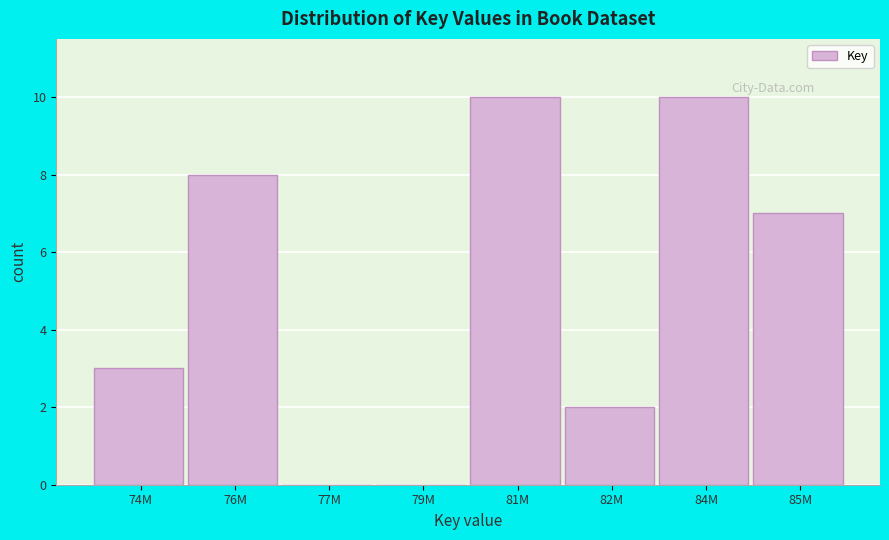

Reading left to right, what are all the values shown in this chart?

74M=3	76M=8	77M=0	79M=0	81M=10	82M=2	84M=10	85M=7